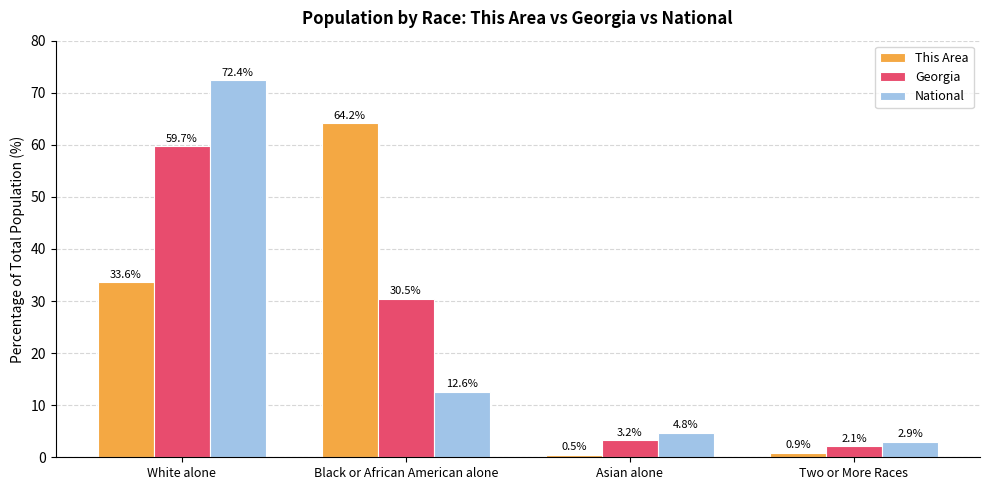

What is the difference between the Georgia values at Two or More Races and Black or African American alone?

28.3